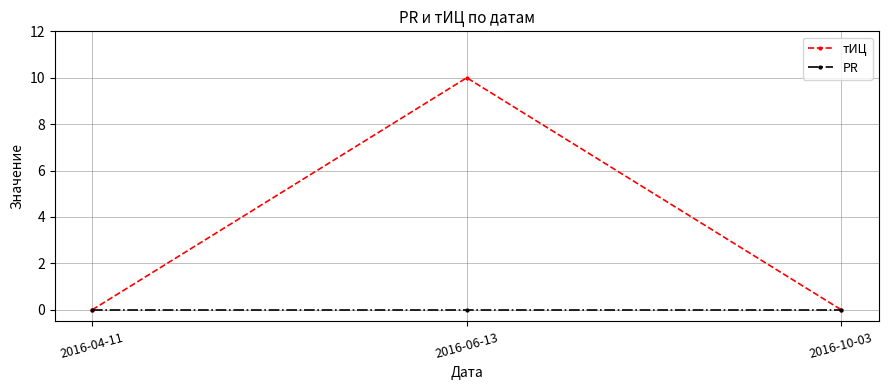

Rank the series by their average value, from lowest to highest.

PR, тИЦ